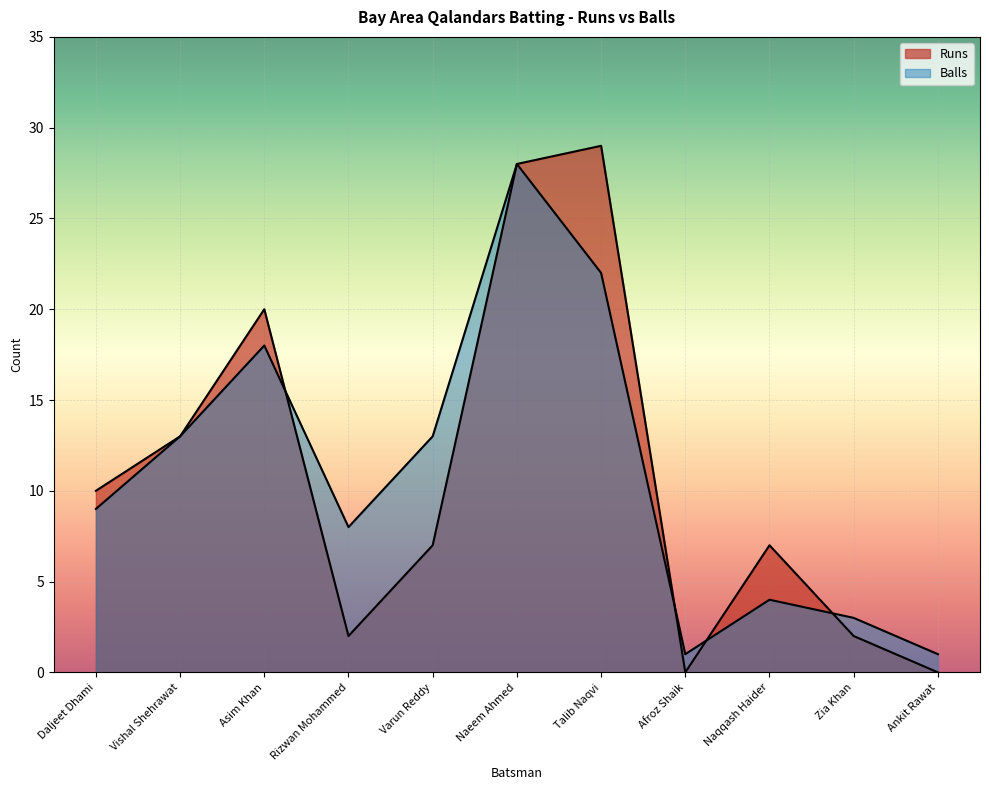

What value does the Balls series have at Talib Naqvi, to the nearest 10?

20